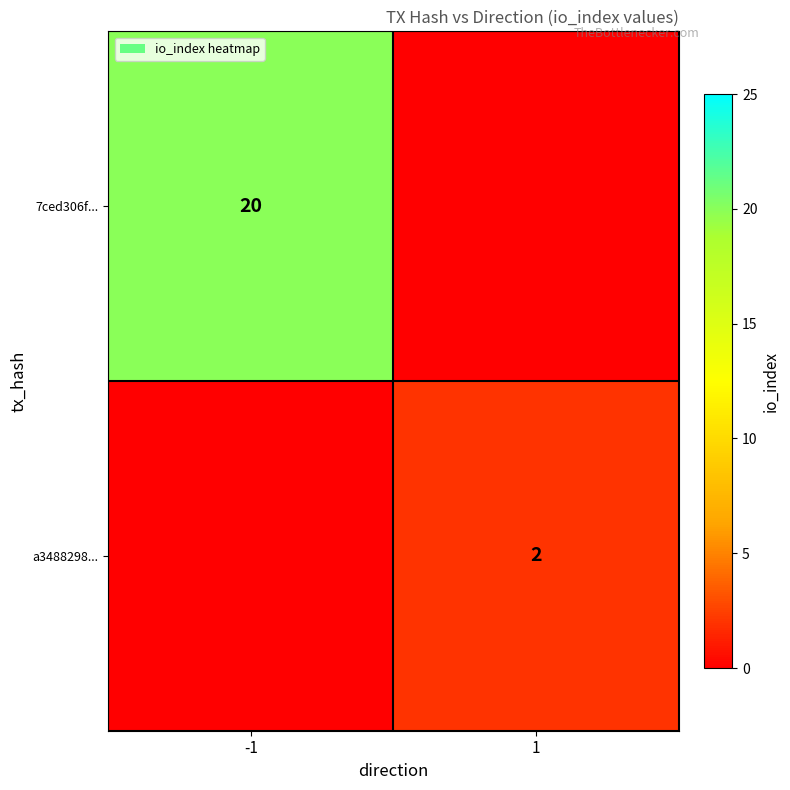

At how many categories does at least one series exceed 17?

1